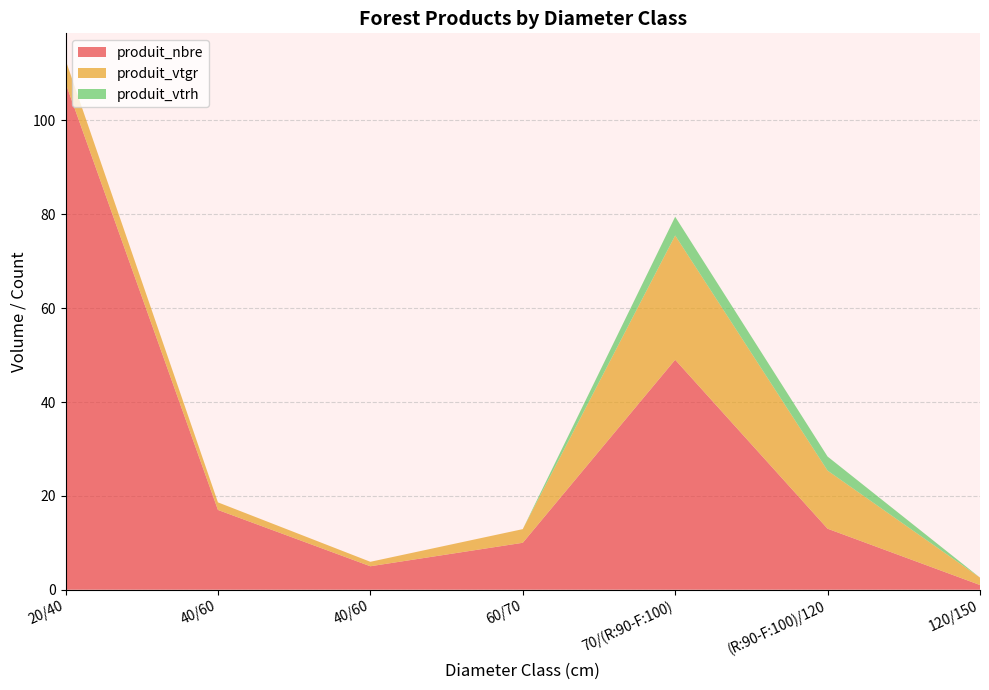

Reading left to right, extract all data points from this chart.

produit_nbre: 20/40=108.0	40/60=17.0	40/60=5.0	60/70=10.0	70/(R:90-F:100)=49.0	(R:90-F:100)/120=13.0	120/150=1.0
produit_vtgr: 20/40=4.9	40/60=1.6	40/60=0.9	60/70=2.9	70/(R:90-F:100)=26.5	(R:90-F:100)/120=12.4	120/150=1.6
produit_vtrh: 20/40=0.0	40/60=0.0	40/60=0.0	60/70=0.0	70/(R:90-F:100)=4.0	(R:90-F:100)/120=3.0	120/150=0.0